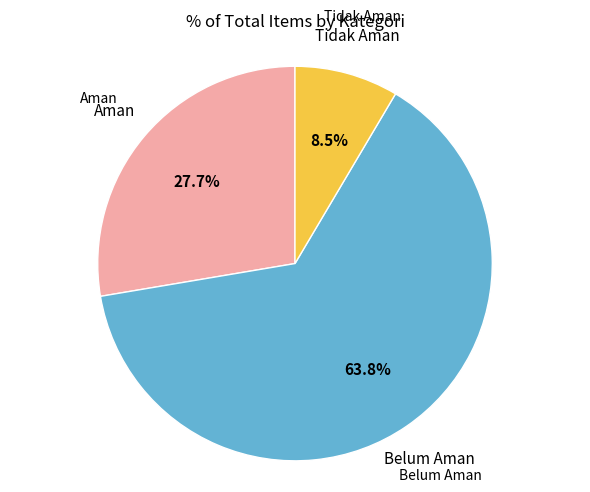

Is there a majority slice in this chart?

Yes